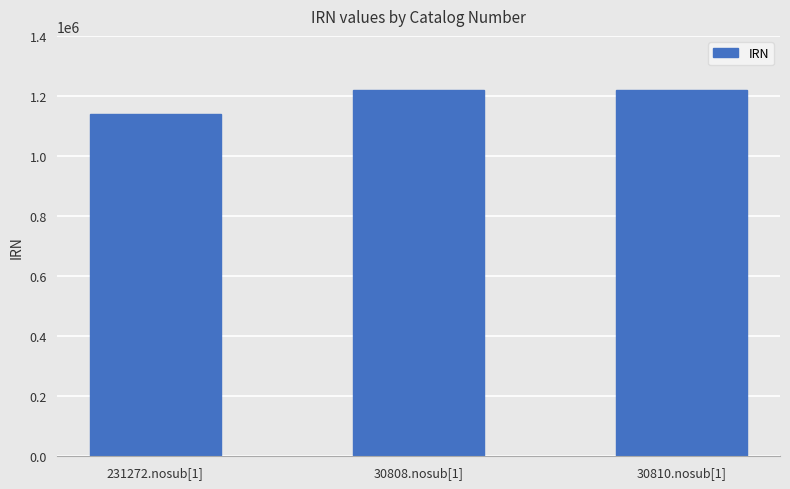

What is the average value?

1192989